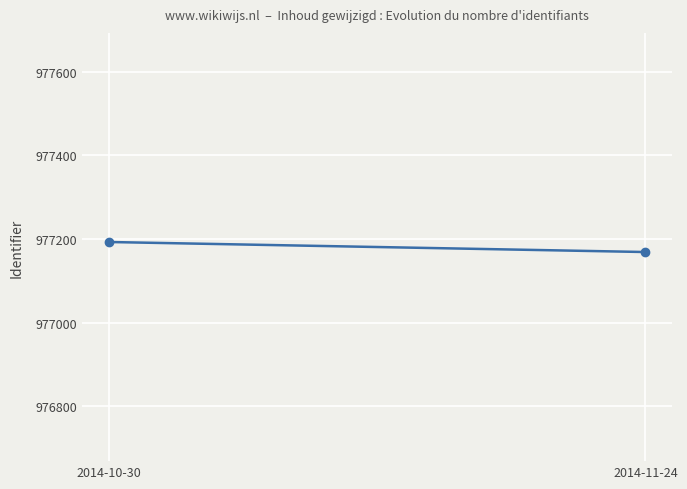

Which has a higher value, 2014-11-24 or 2014-10-30?

2014-10-30